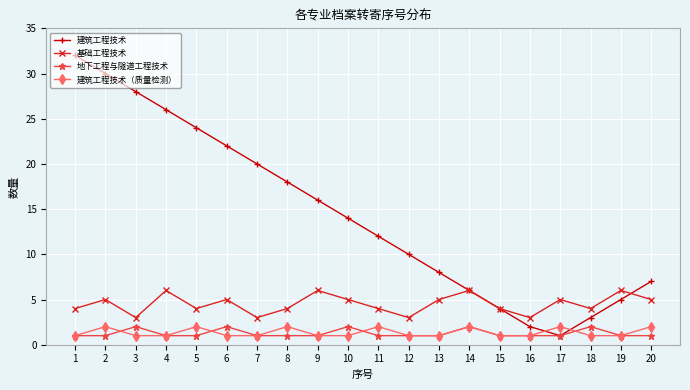

Count the number of categories in the chart.

20